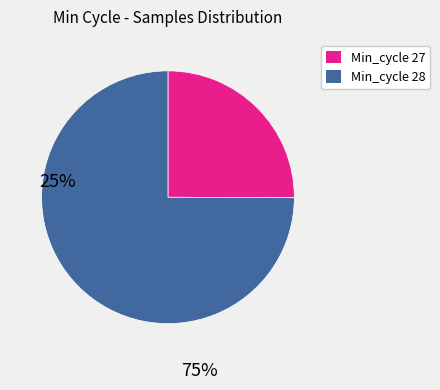

Count the number of slices in the pie.

2